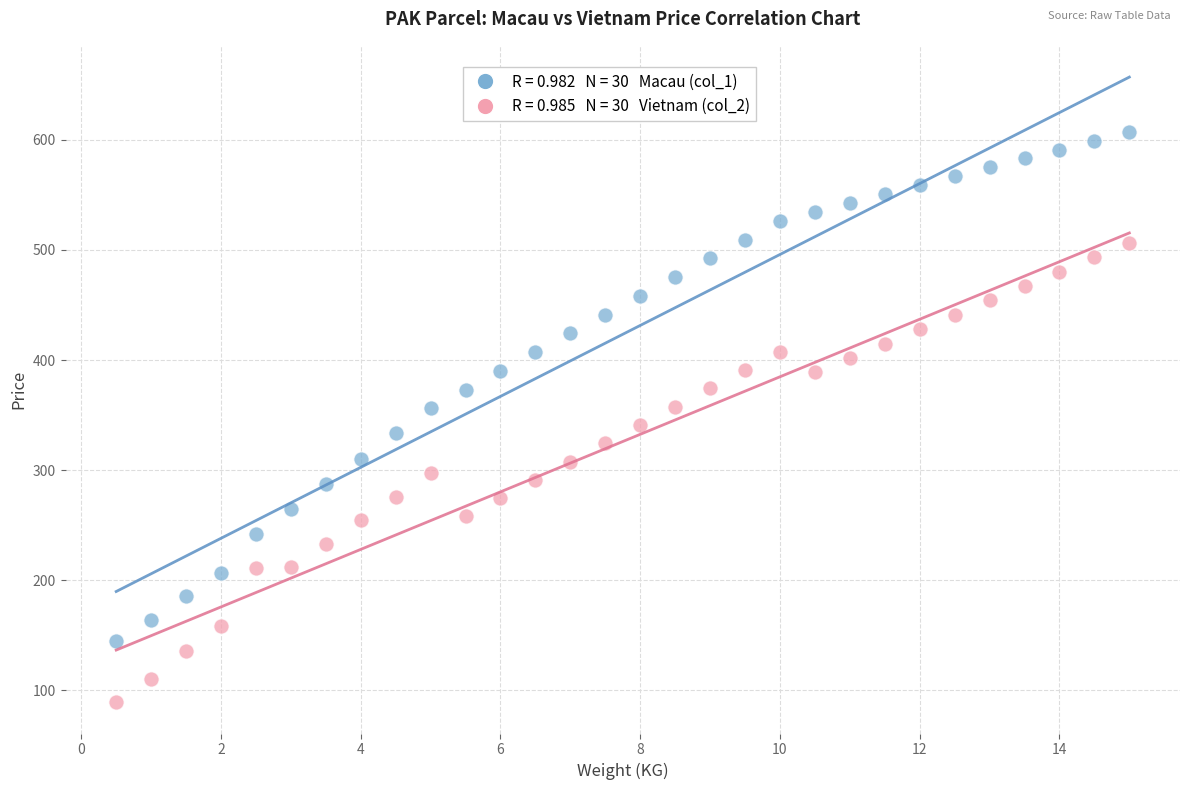

Across all data points, what is the range of X values (max minus min)?

14.5